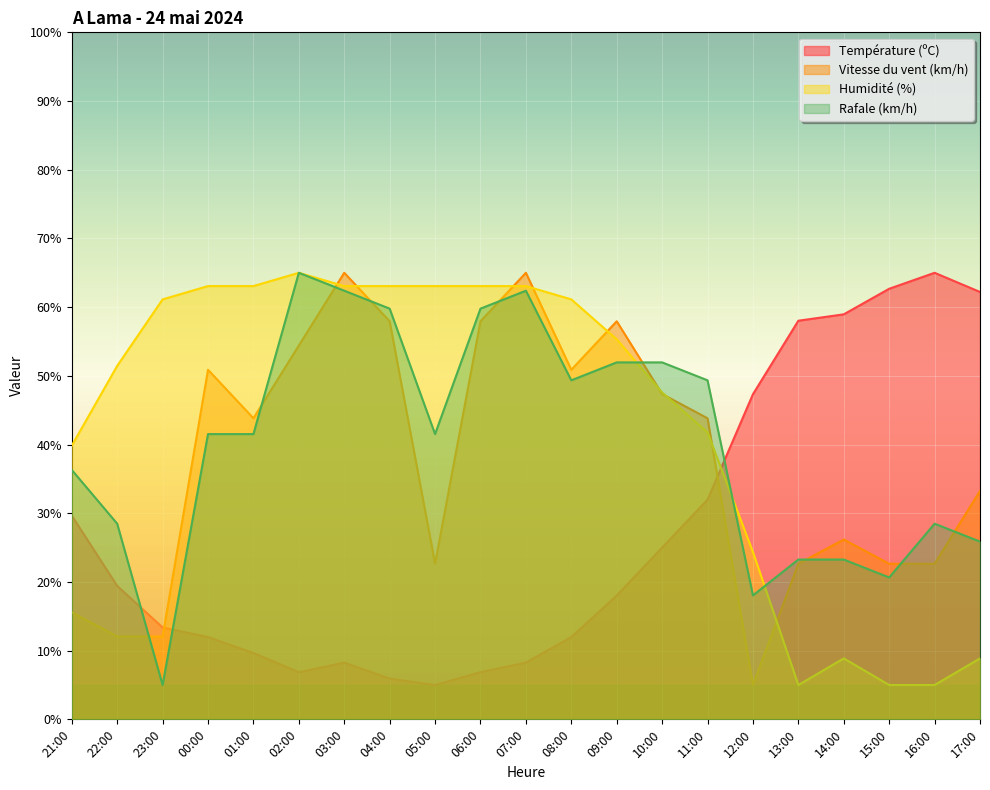

How many interior local valleys does the Humidité (%) series have?

1